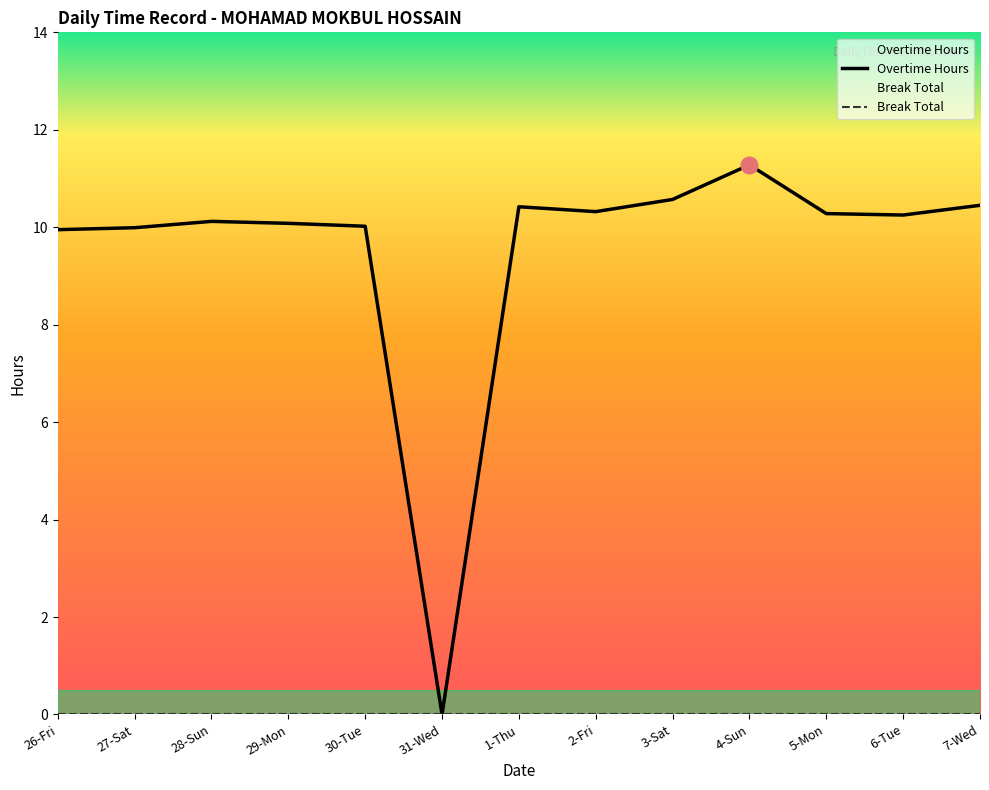

The value of Overtime Hours at 29-Mon is 10.1. True or false?

True